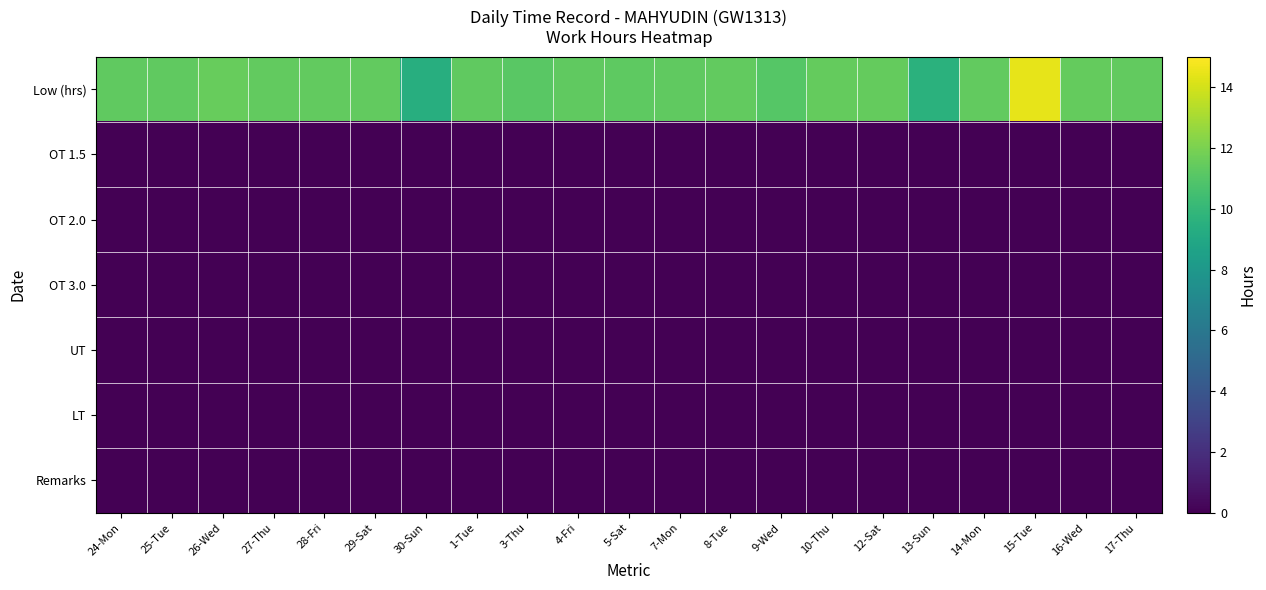

What is the maximum value shown in the chart?

14.4